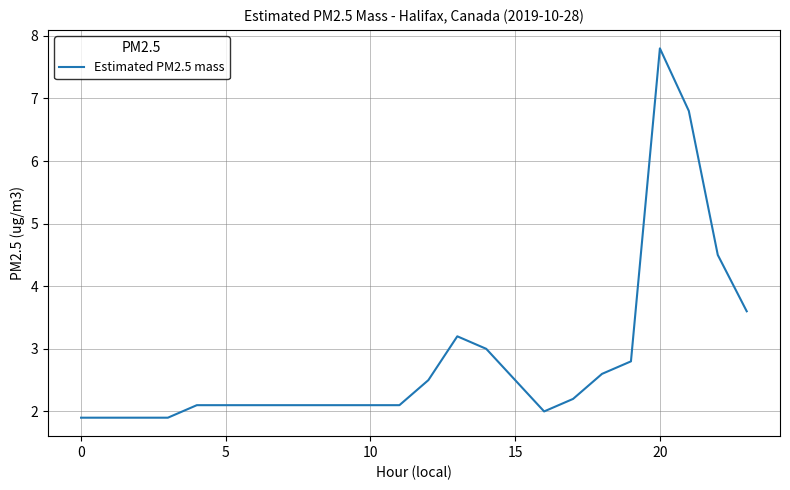

Does the chart have visible grid lines?

Yes